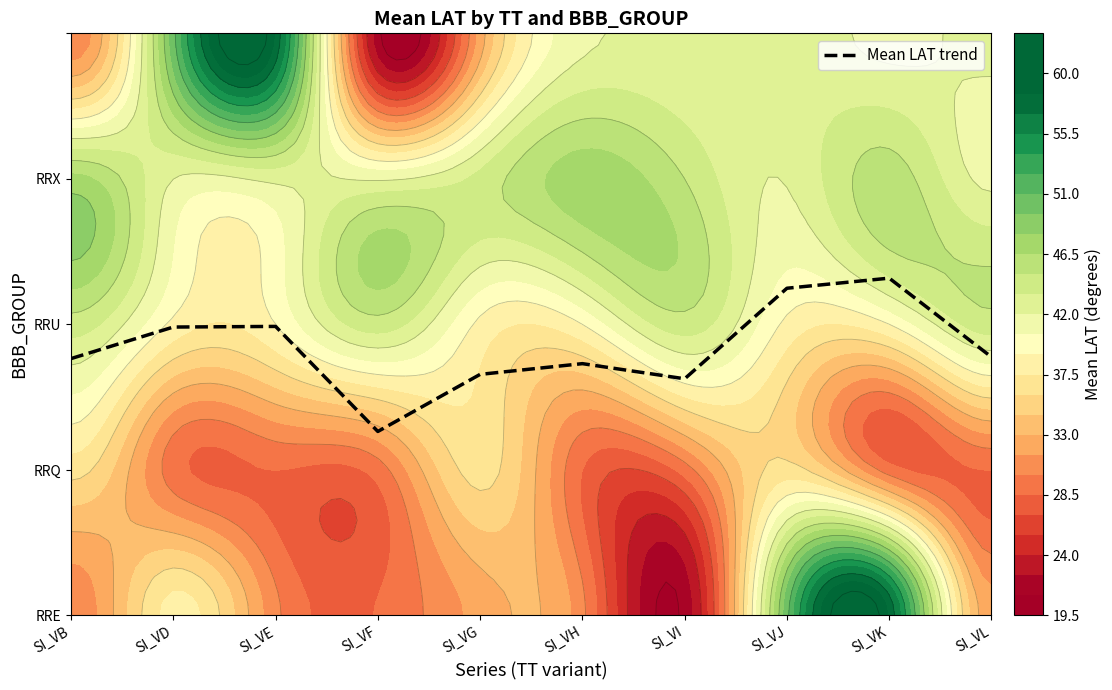

Is it true that the value at SI_VL is 1.8?

True